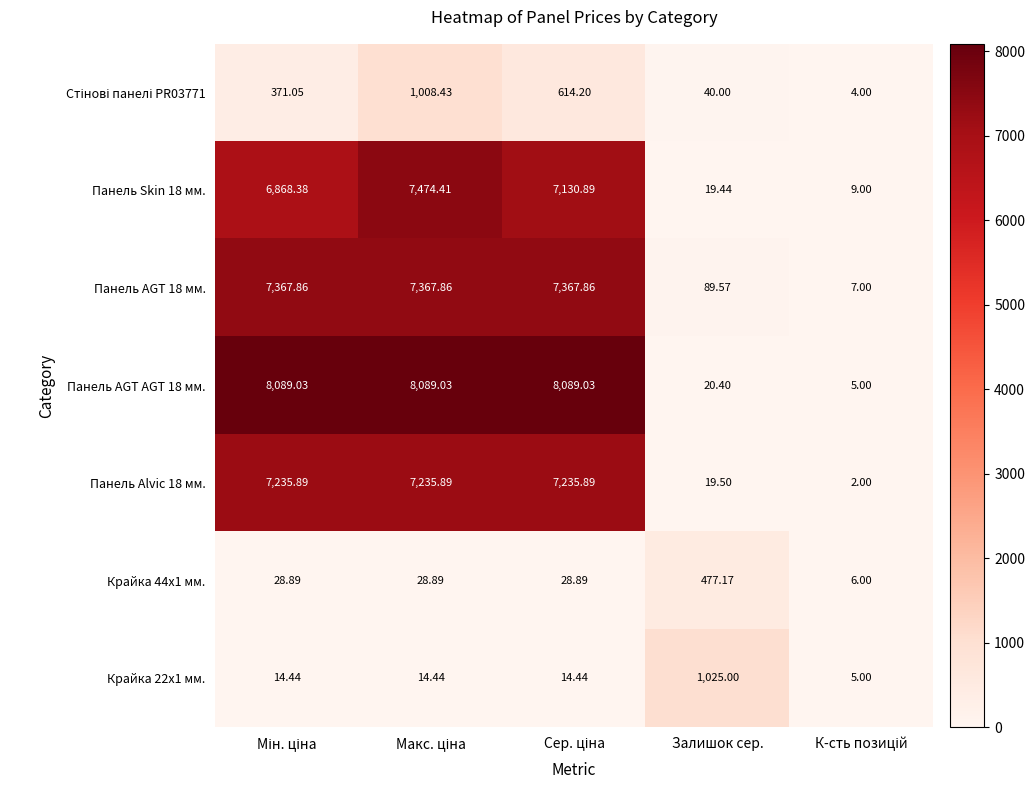

At how many categories does at least one series exceed 1148?

3